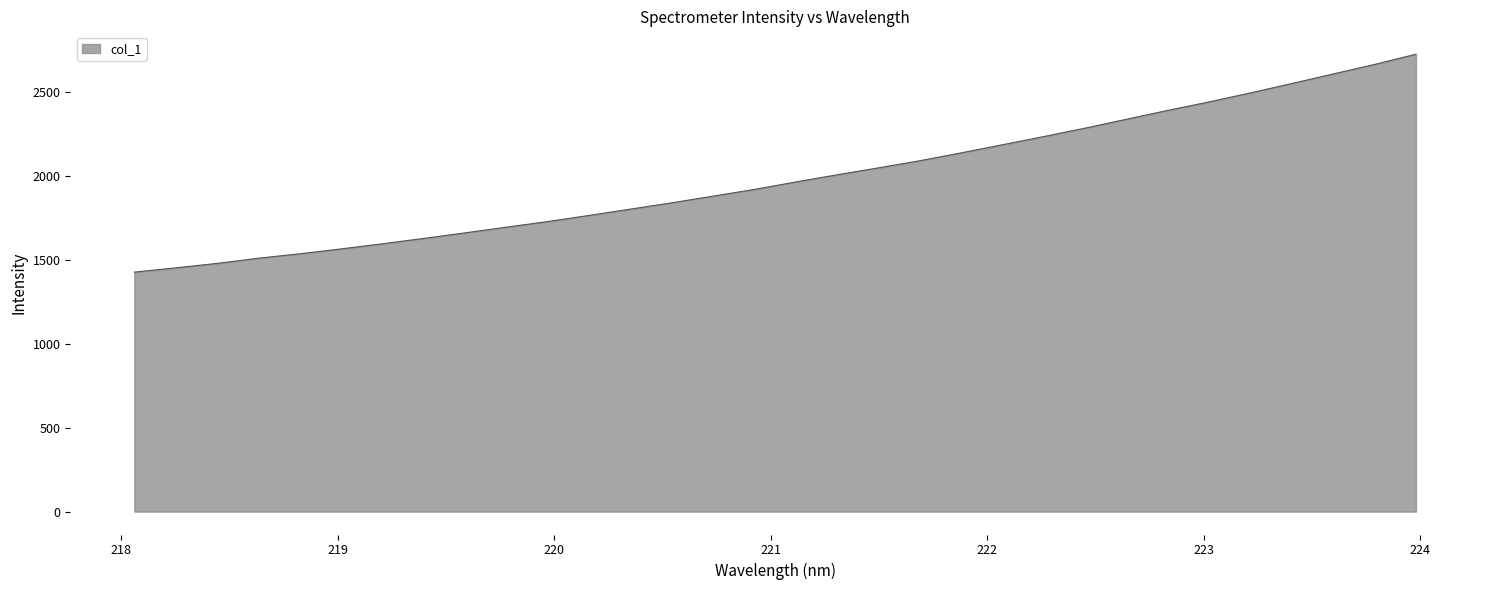

What is the greatest value displayed?

2723.5